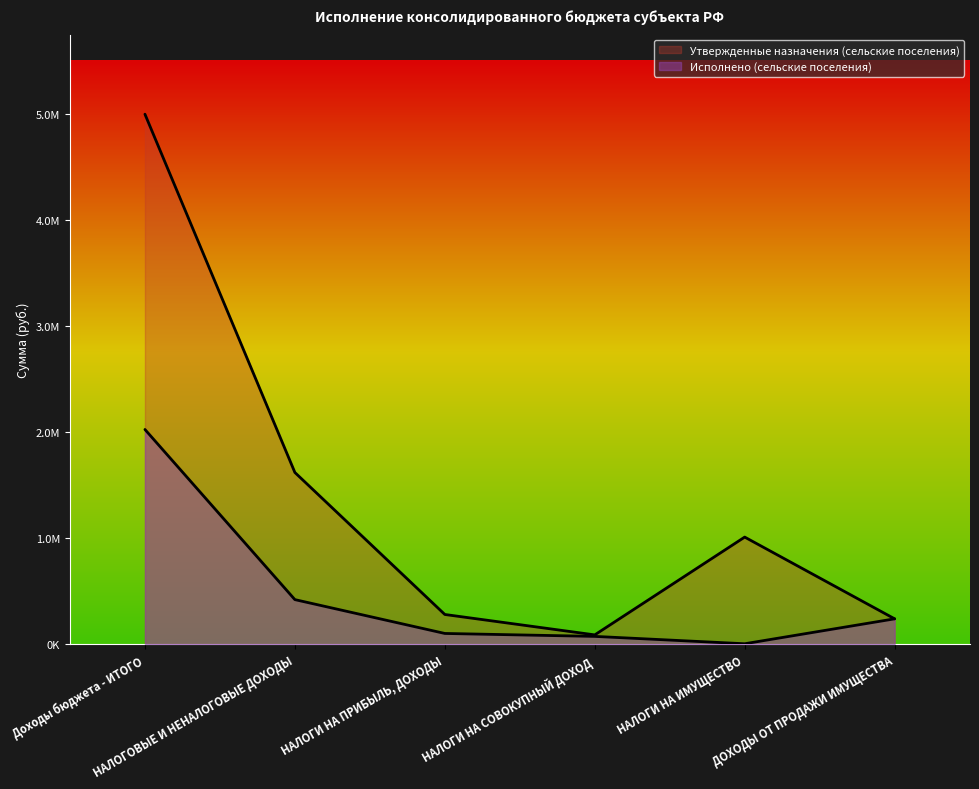

At which label is Утвержденные назначения (сельские поселения) closest to 2544273?

НАЛОГОВЫЕ И НЕНАЛОГОВЫЕ ДОХОДЫ